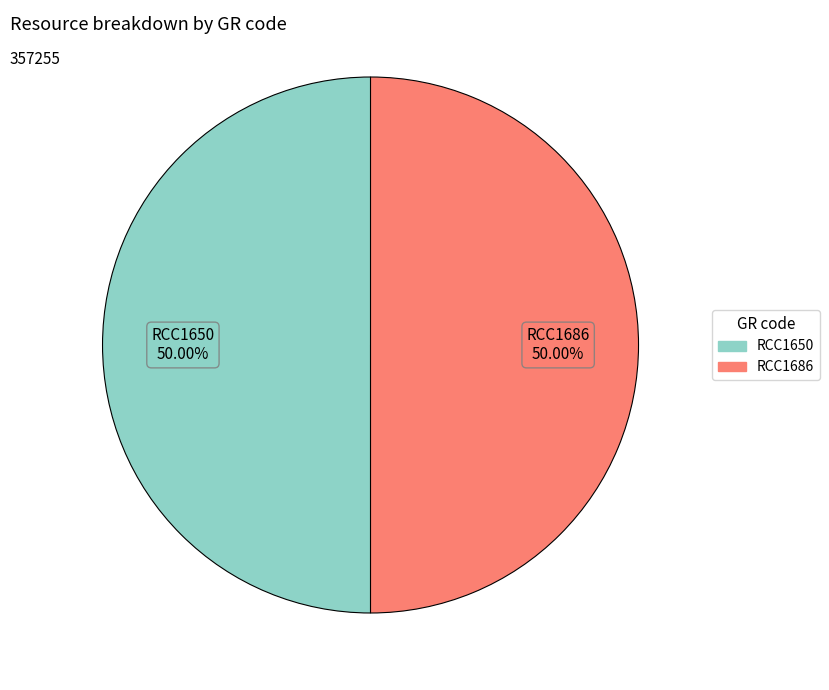

Approximately how many times larger is the value at RCC1686 compared to RCC1650?

1.0